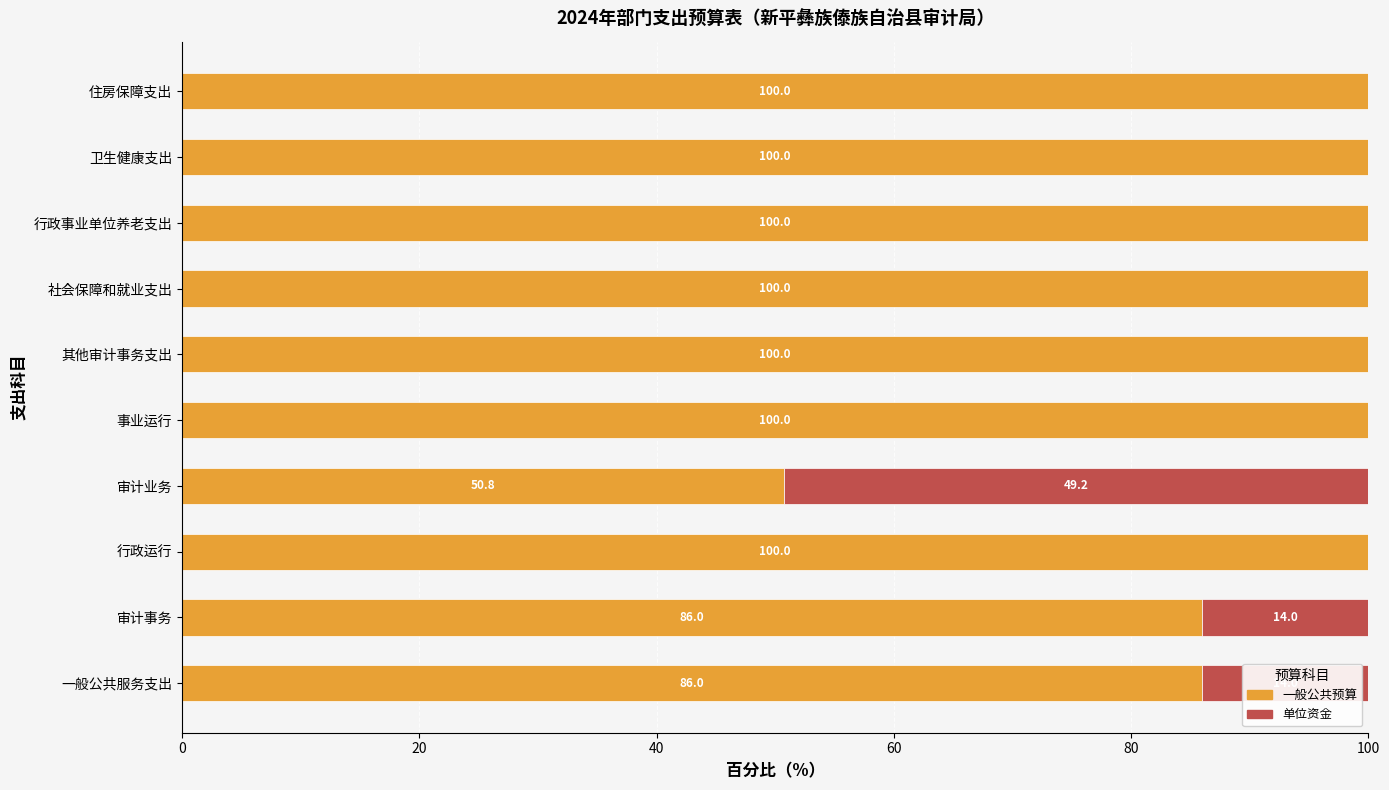

What are all the series names shown in the legend?

一般公共预算, 单位资金